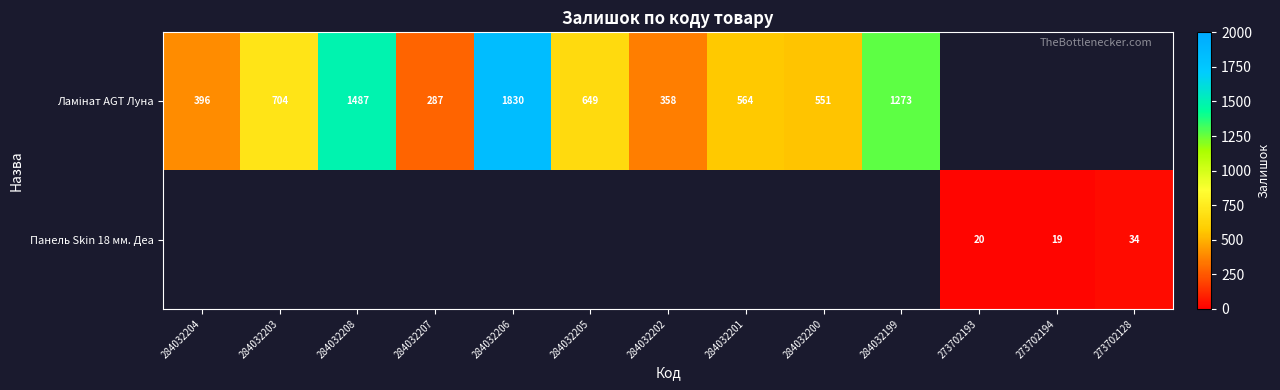

What is the difference between the Ламінат AGT Луна values at 284032200 and 284032206?

1279.0